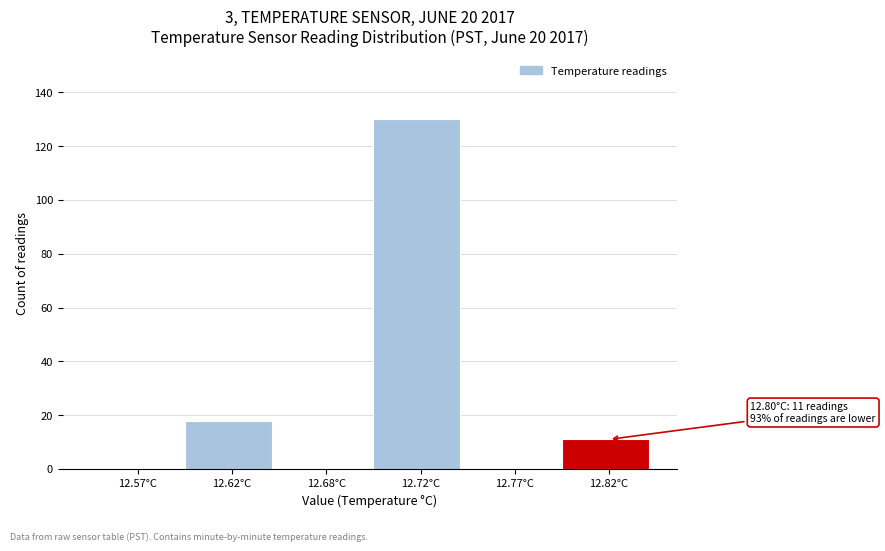

Reading left to right, list all the values displayed in this chart.

12.57°C=0	12.62°C=18	12.68°C=0	12.72°C=130	12.77°C=0	12.82°C=11